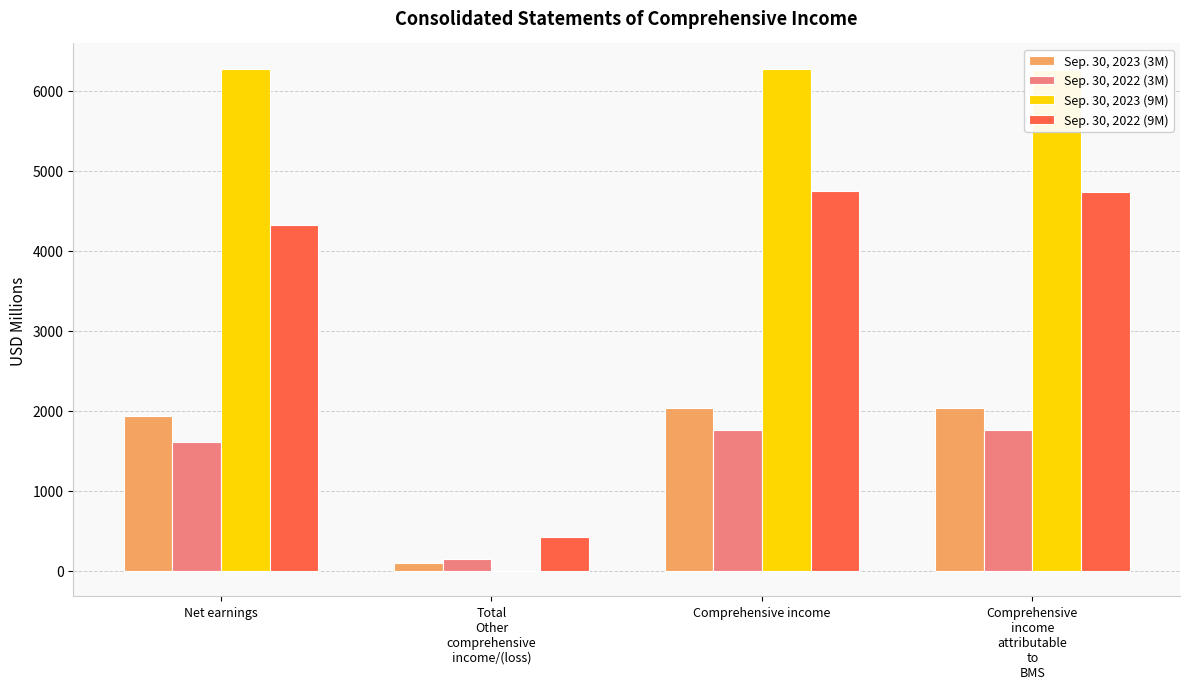

What is the total value across all series at Net earnings?

14140